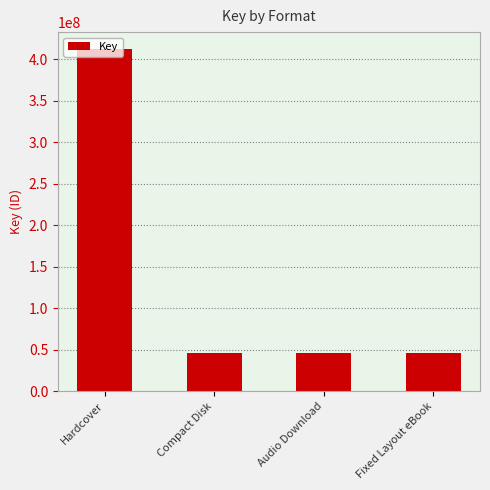

What is the ratio of the value at Fixed Layout eBook to the value at Audio Download?

1.0